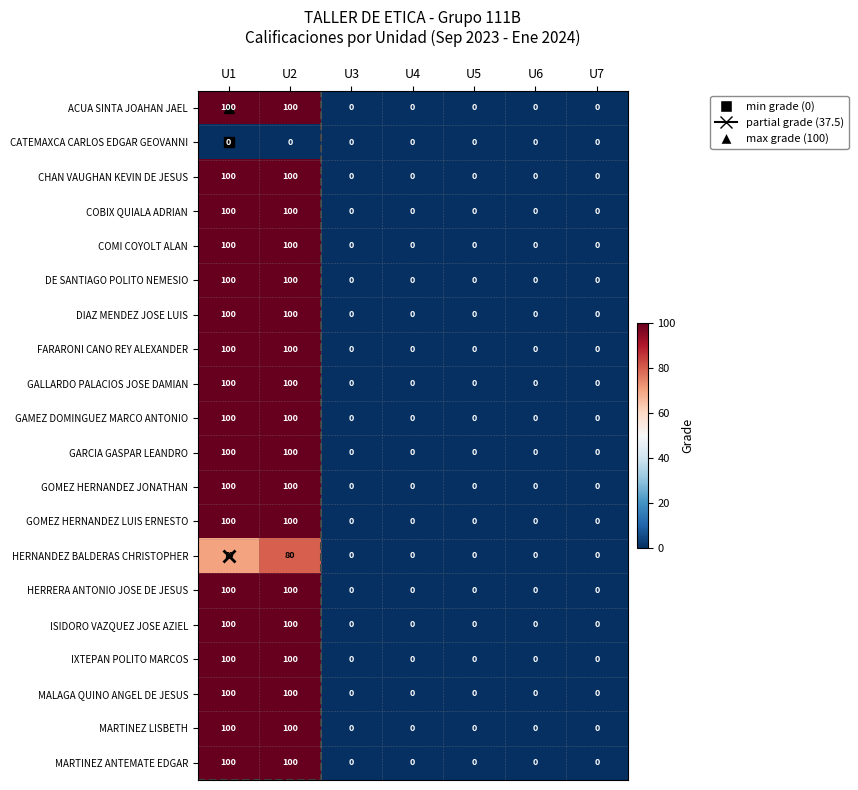

How many series are shown in this chart?

20